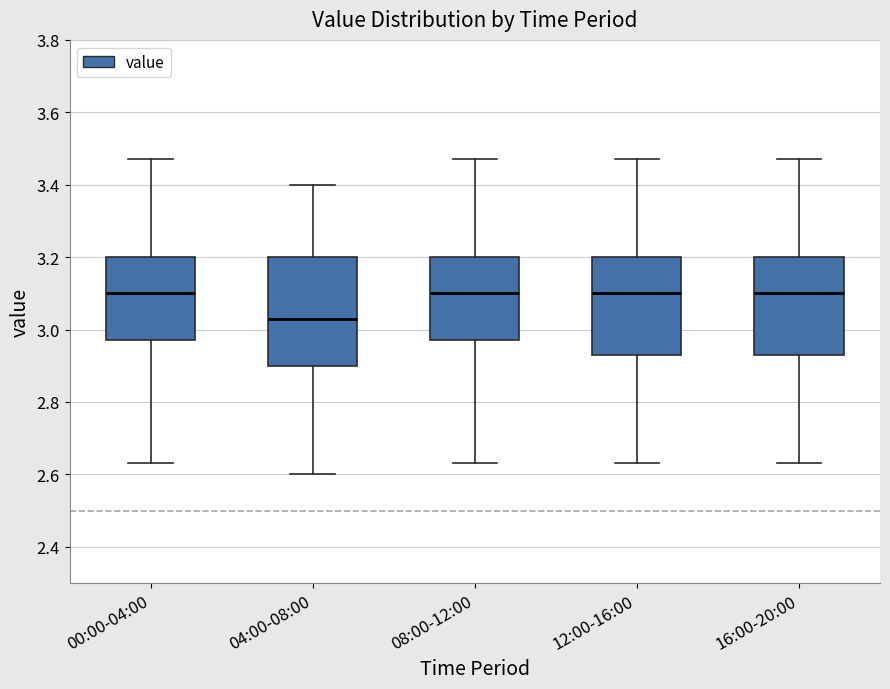

Reading left to right, transcribe this box plot: for each box, give where its median line is, the range the box spans, and where its two whiskers end, as read against the y-axis. The values are not printed on the chart, so give them approximately, as read against the axis.

00:00-04:00: median 3.10, box 2.98 to 3.20, whiskers 2.64 to 3.48
04:00-08:00: median 3.04, box 2.90 to 3.20, whiskers 2.60 to 3.40
08:00-12:00: median 3.10, box 2.98 to 3.20, whiskers 2.64 to 3.48
12:00-16:00: median 3.10, box 2.94 to 3.20, whiskers 2.64 to 3.48
16:00-20:00: median 3.10, box 2.94 to 3.20, whiskers 2.64 to 3.48